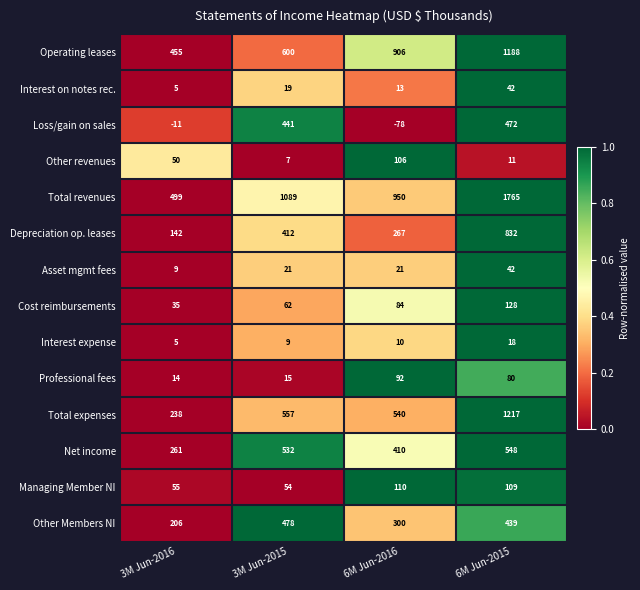

At which category does the chart reach its peak across all series?

6M Jun-2015